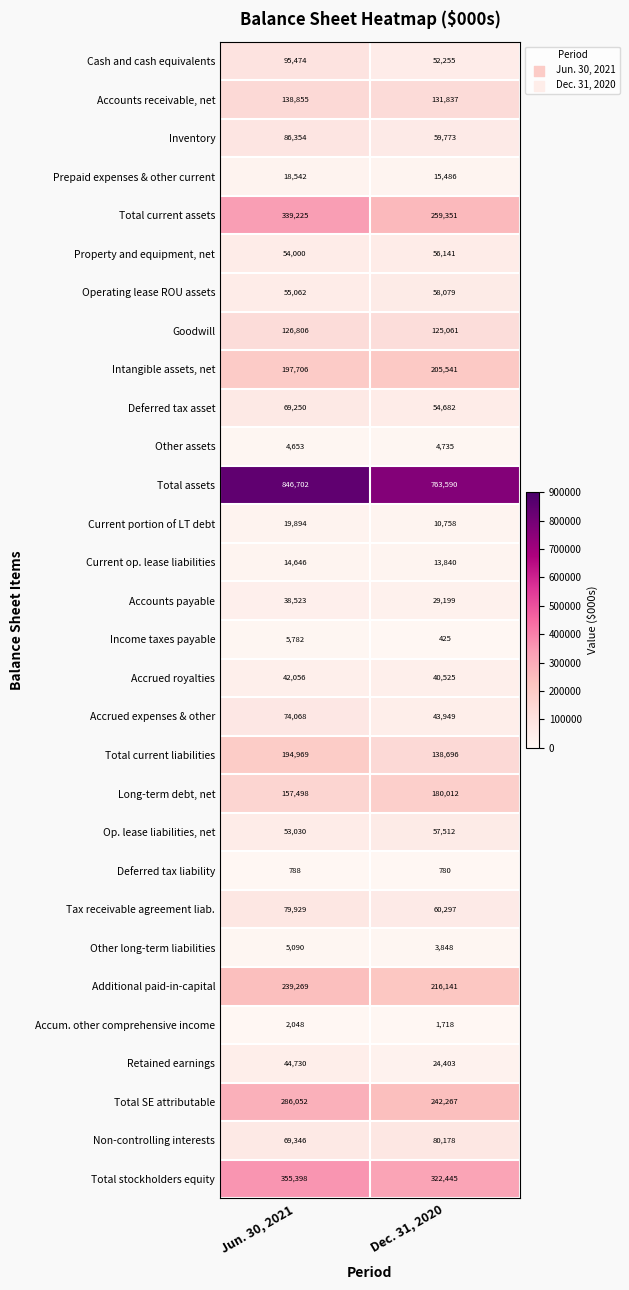

Between Jun. 30, 2021 and Dec. 31, 2020, which series saw the biggest shift?

Total assets